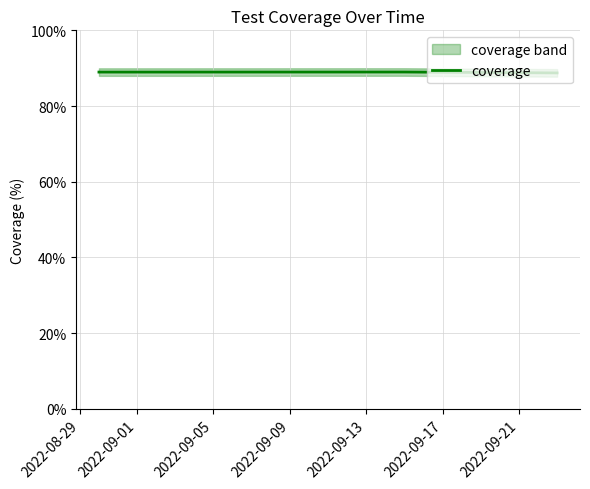

Reading left to right, list all the values displayed in this chart.

89.0	89.0	88.8